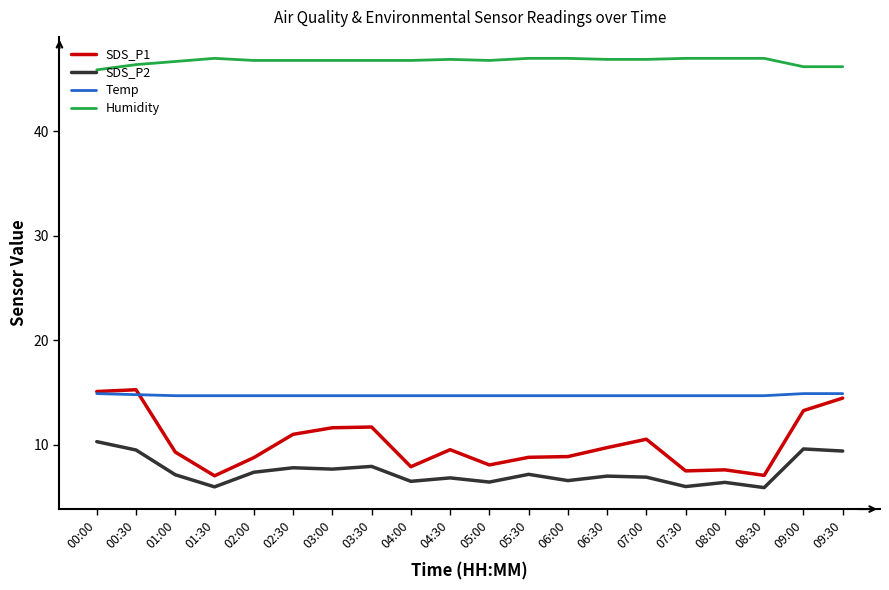

Between 05:00 and 09:00, which series saw the biggest shift?

SDS_P1